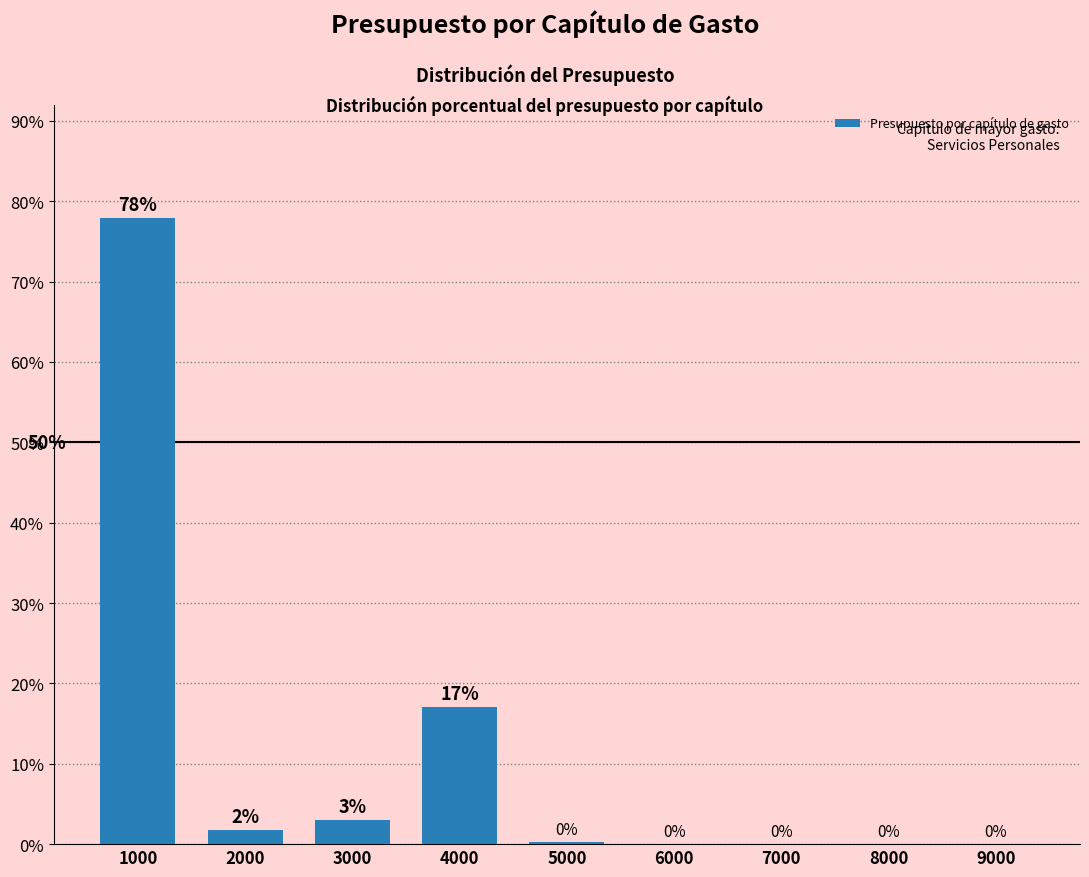

True or false: the data shows 0.0 at 9000.

True